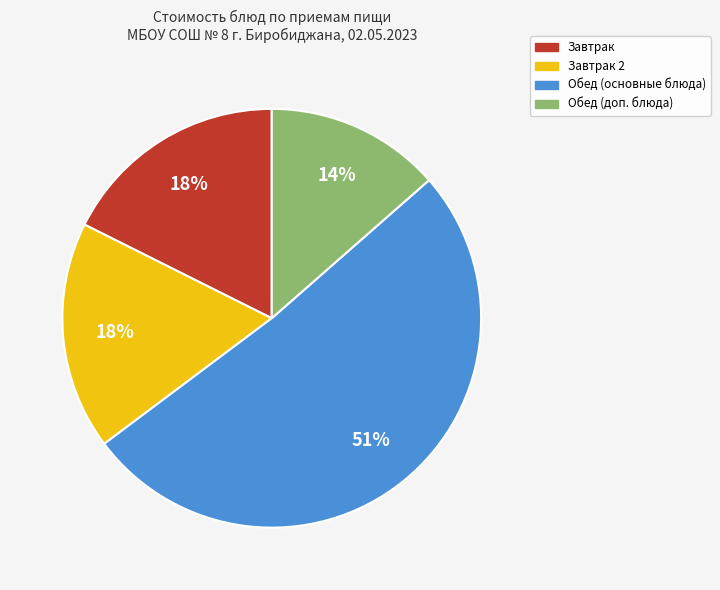

To the nearest percent, what is the average slice percentage?

25%